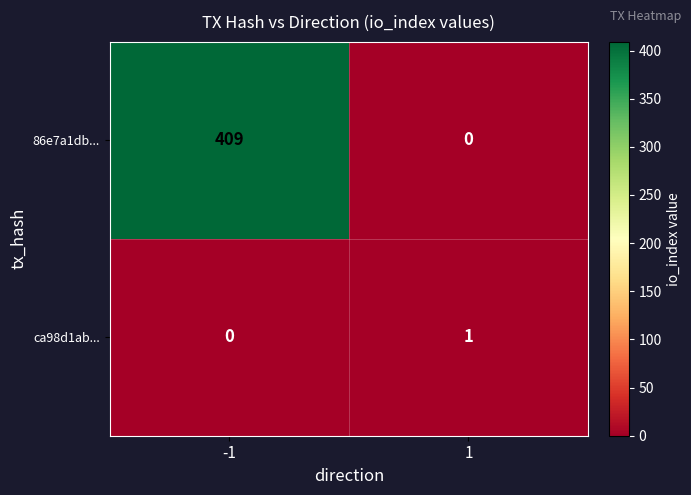

Is it true that 86e7a1db... equals -139 at 1?

False